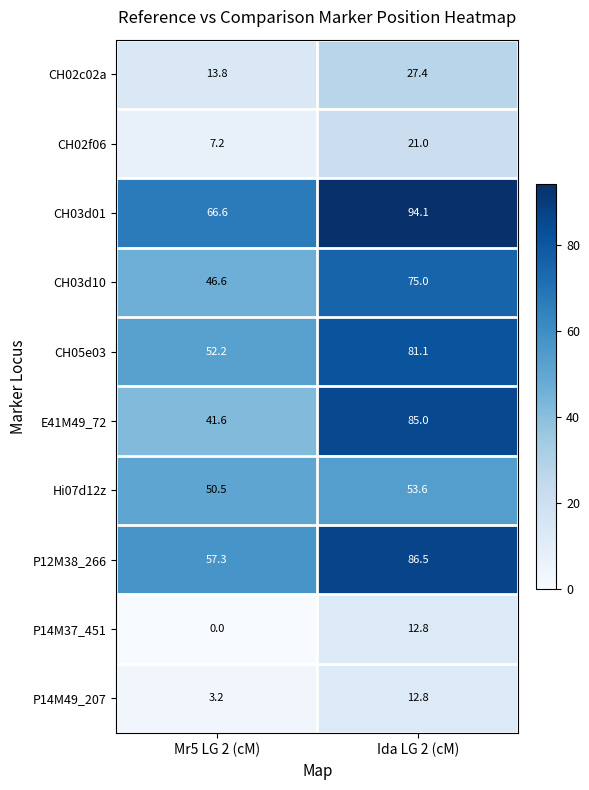

What value does the CH05e03 series have at Mr5 LG 2 (cM)?

52.2